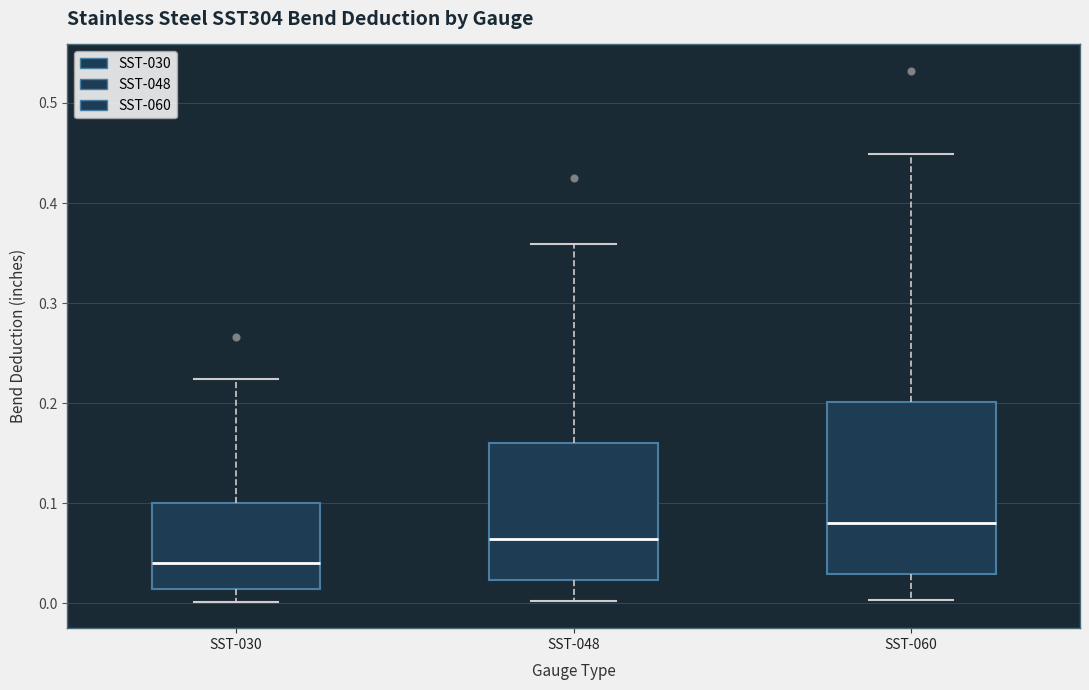

Where does the upper whisker of the box for SST-048 end on the y-axis? The values are not printed on the chart, so give them approximately, as read against the axis.

0.36